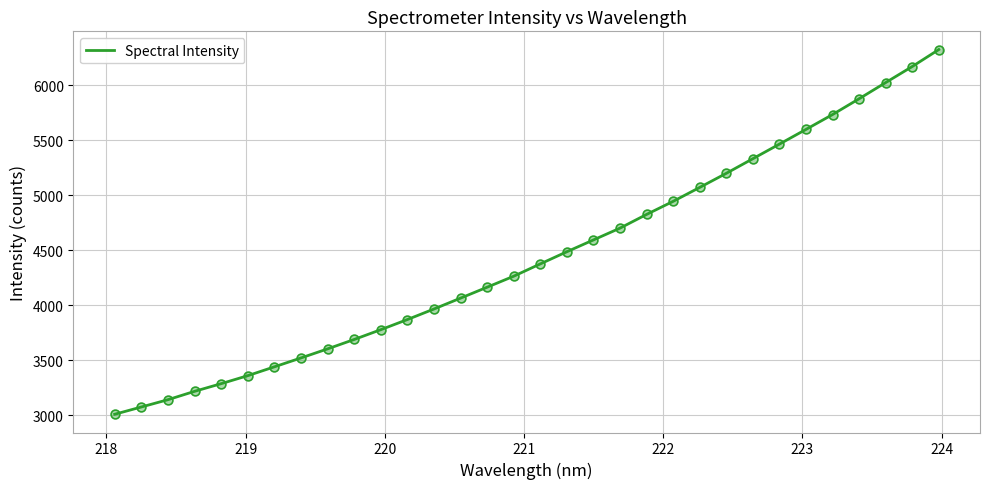

What is the maximum value shown in the chart?

6322.4